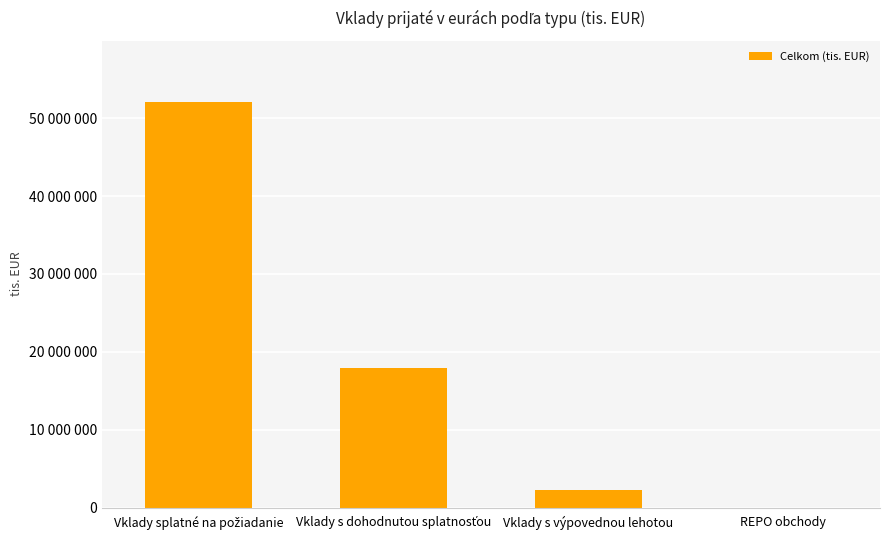

What is the difference between the second highest and second lowest values?

15669245